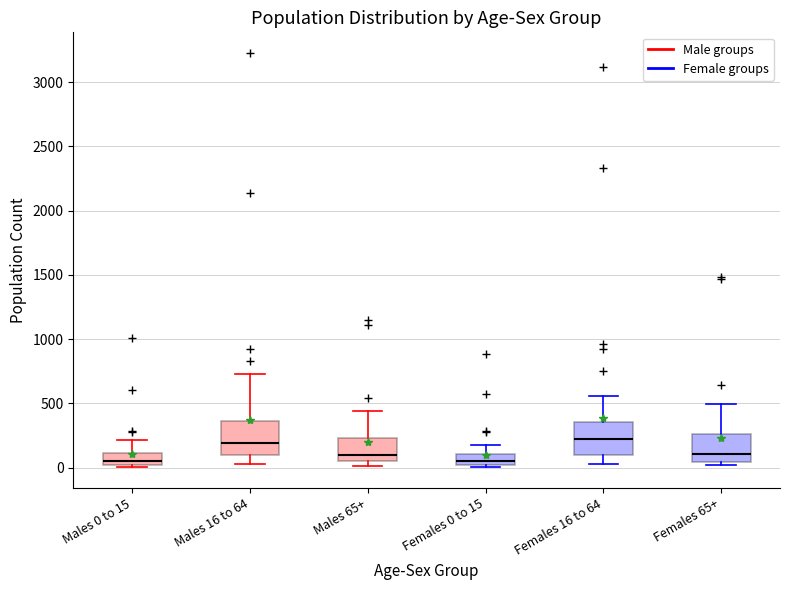

Where is the upper edge of the box for Females 0 to 15 on the y-axis? The values are not printed on the chart, so give them approximately, as read against the axis.

100